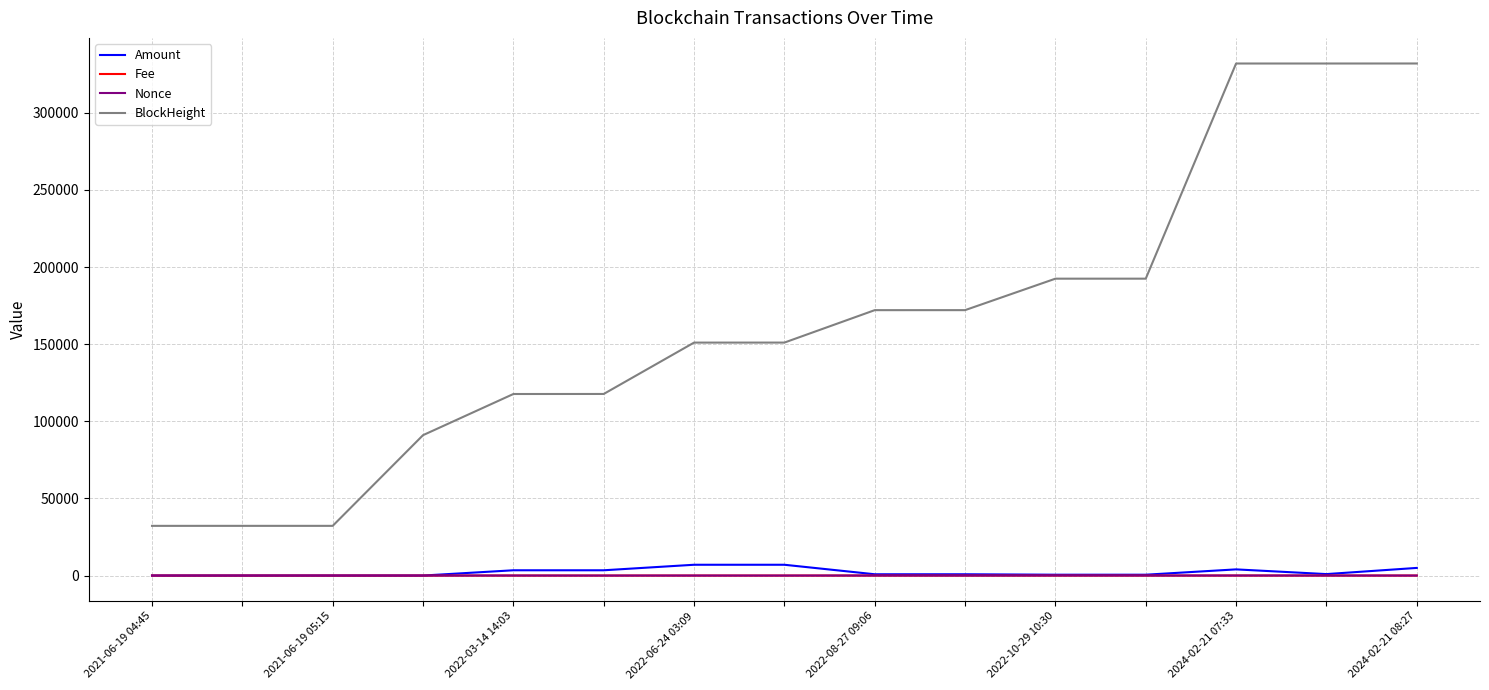

True or false: Fee and BlockHeight cross at least once.

False